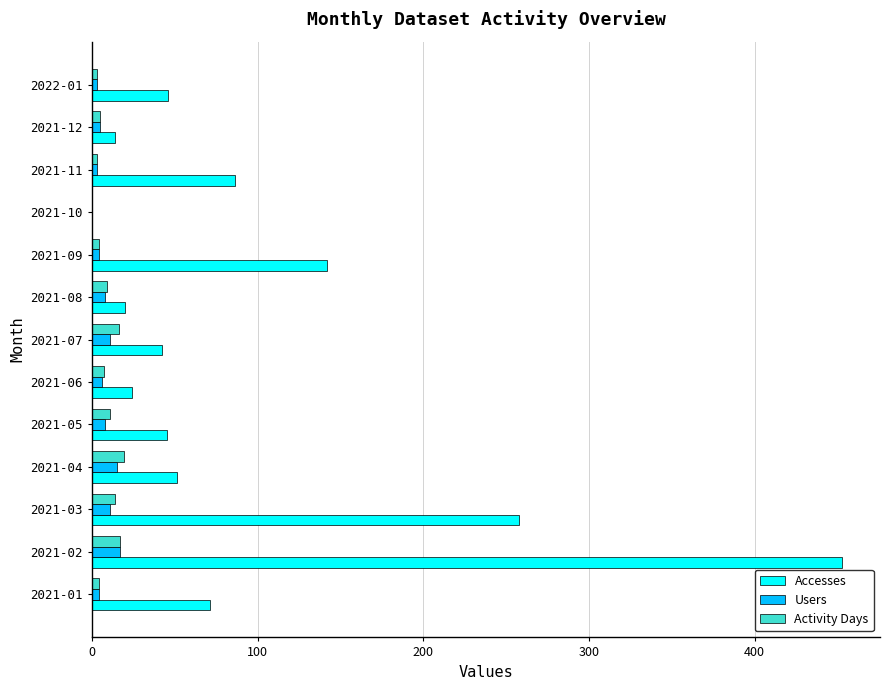

What is the sum of all Users values?

95